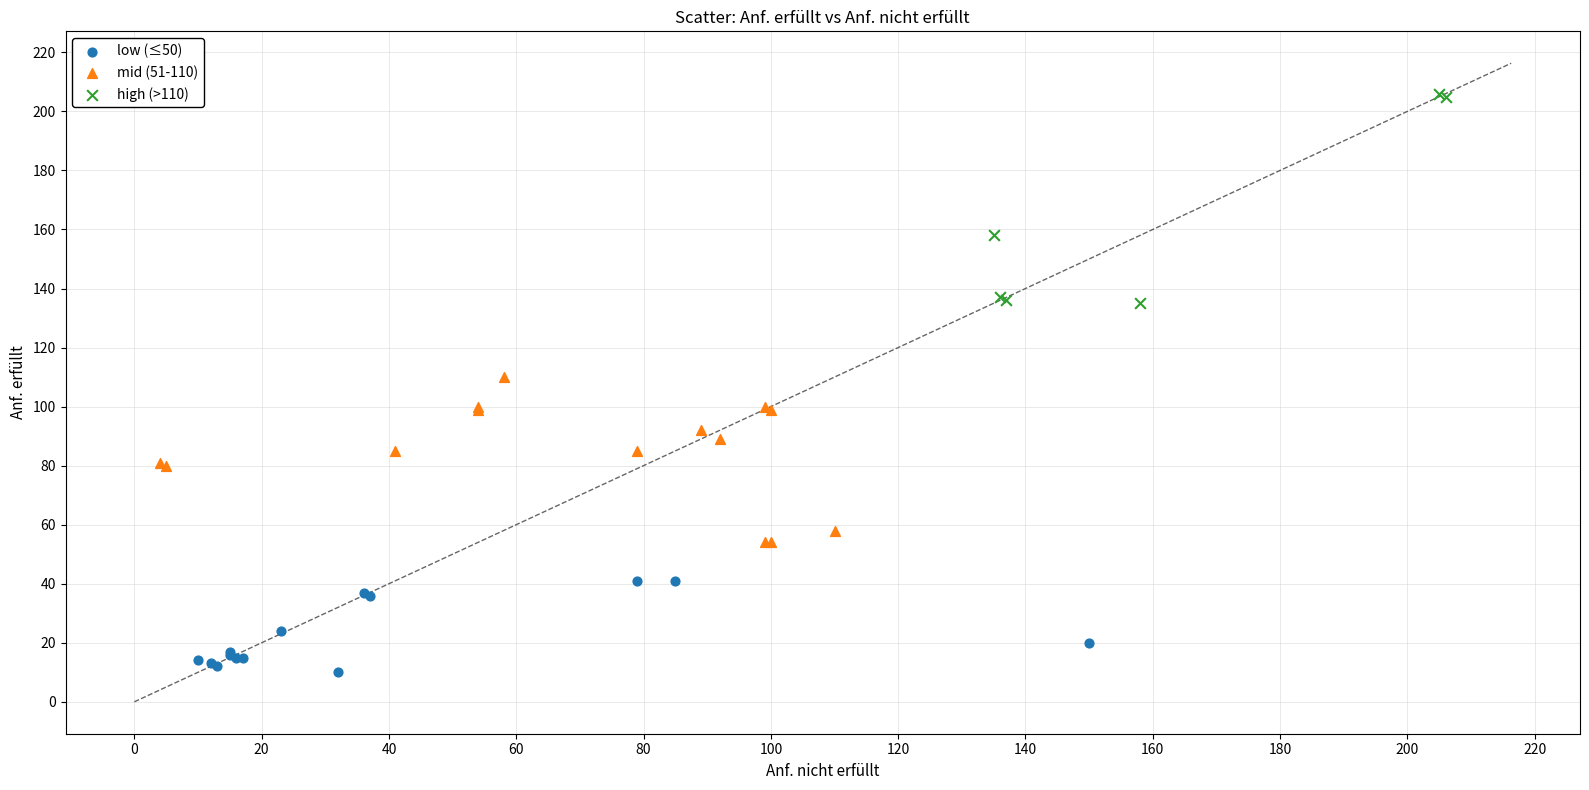

Which series reaches the minimum Y coordinate?

low (≤50)